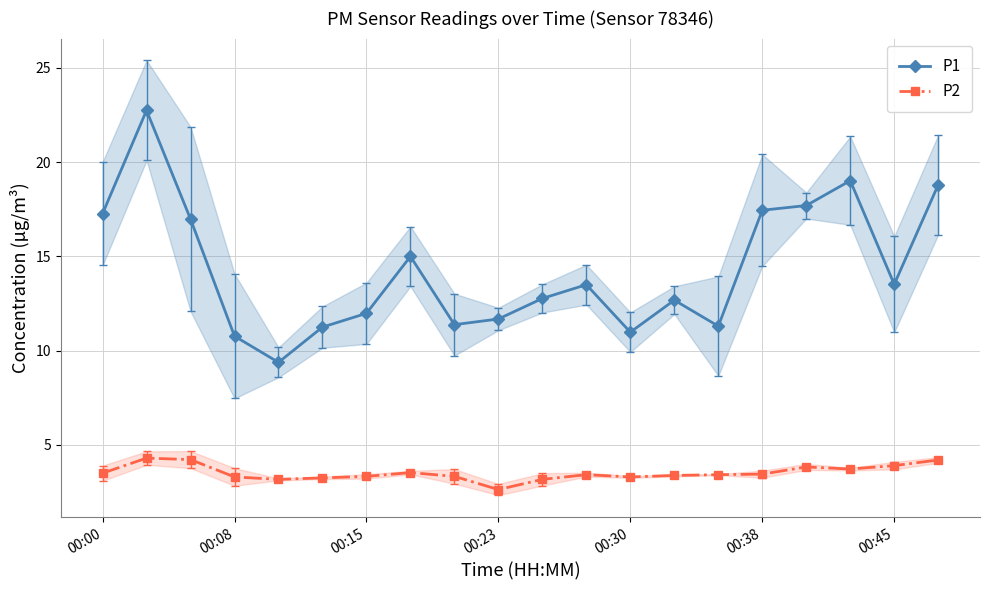

Is the value of P1 at 19 greater than the value of P2 at 7?

Yes